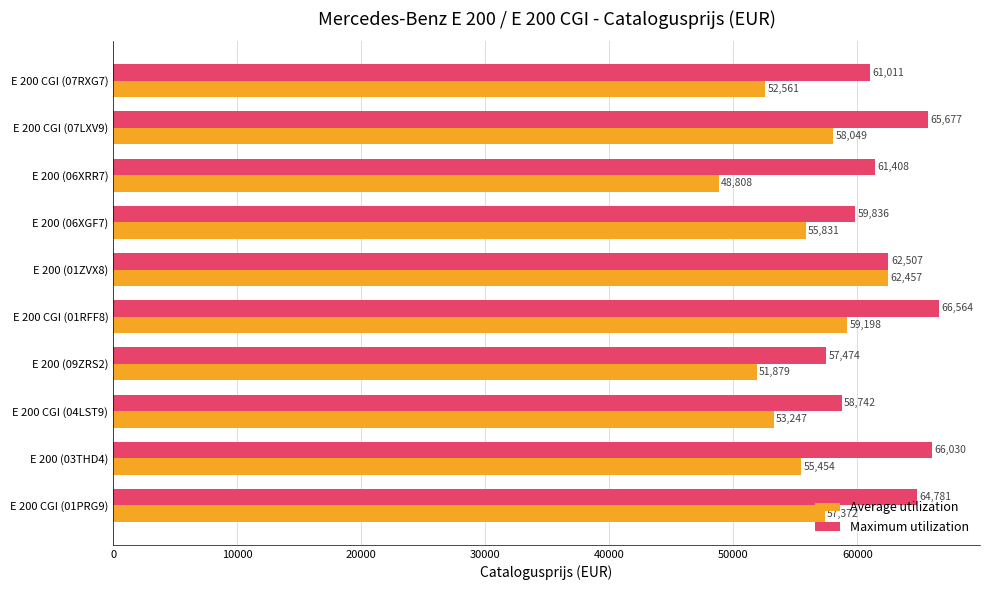

Rank the categories by Average utilization value from highest to lowest.

E 200 (01ZVX8), E 200 CGI (01RFF8), E 200 CGI (07LXV9), E 200 CGI (01PRG9), E 200 (06XGF7), E 200 (03THD4), E 200 CGI (04LST9), E 200 CGI (07RXG7), E 200 (09ZRS2), E 200 (06XRR7)